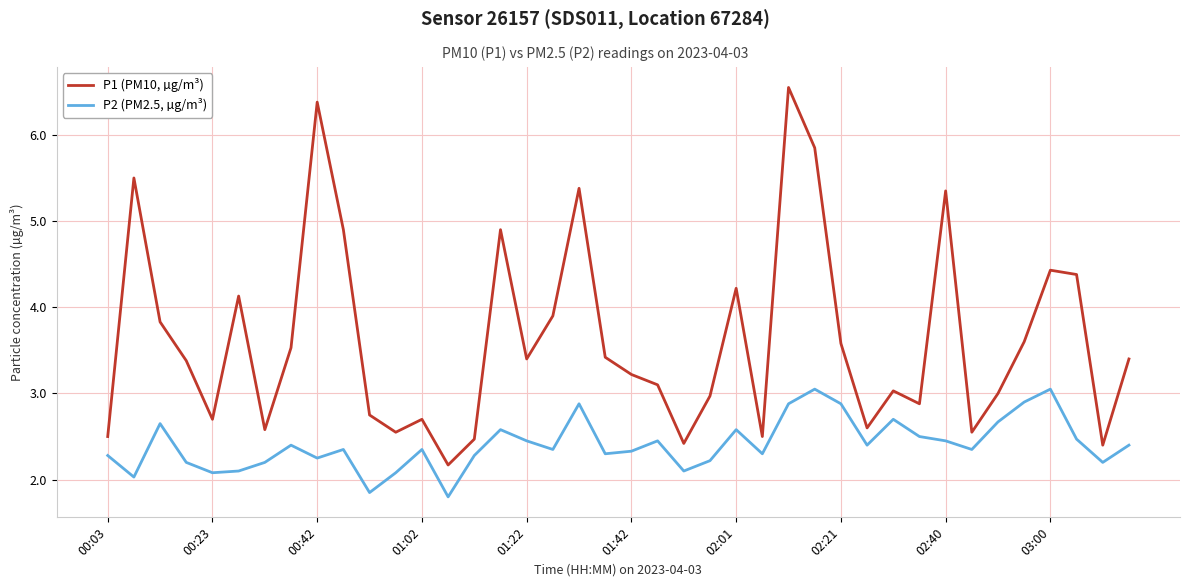

List the series in order of their overall mean, lowest first.

P2 (PM2.5, µg/m³), P1 (PM10, µg/m³)